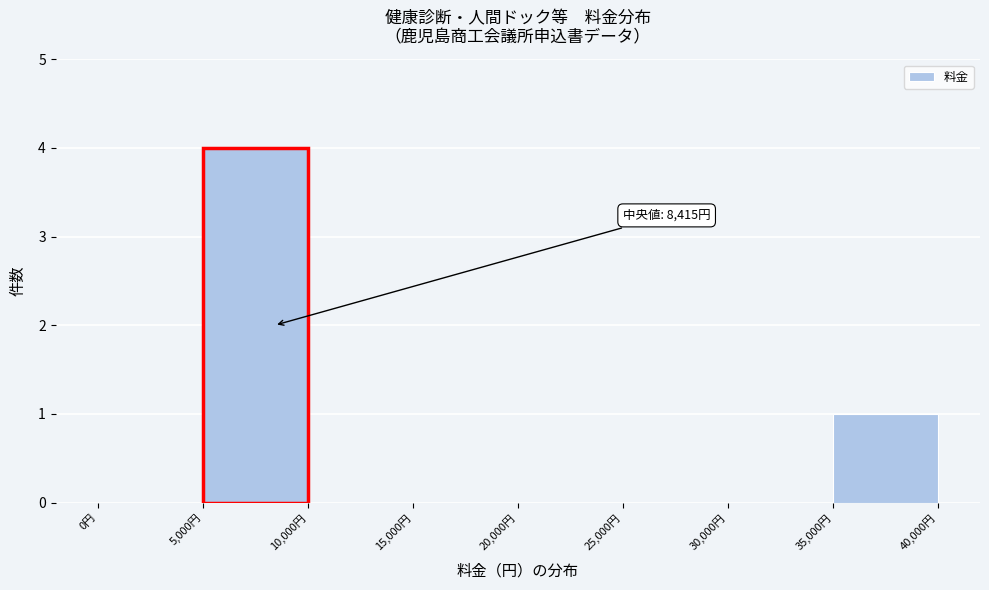

Over which range of the x-axis is the bar tallest?

5000 to 10000